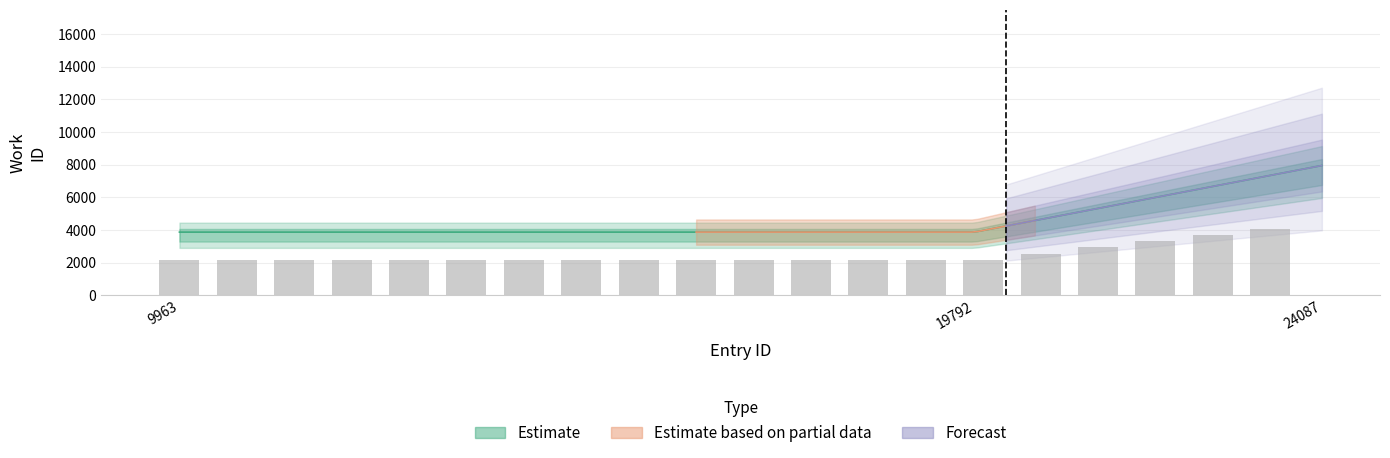

Between 9963 and 19792, which is larger?

9963